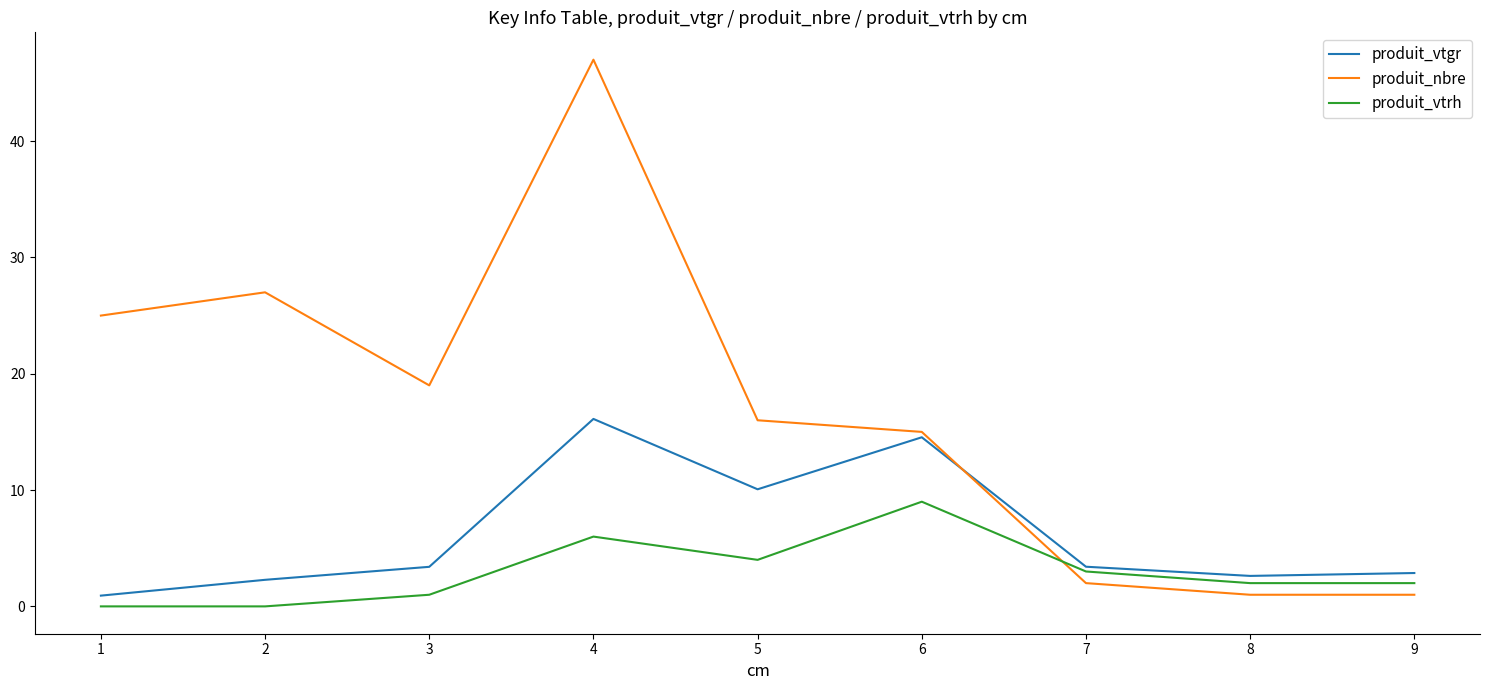

True or false: produit_nbre has more than 1 points higher than both neighbors.

True